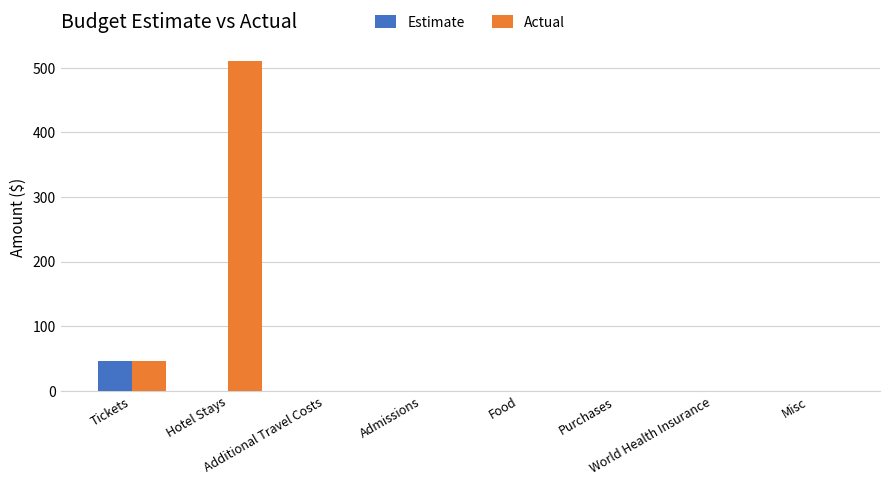

What is the sum of all Estimate values?

46.0